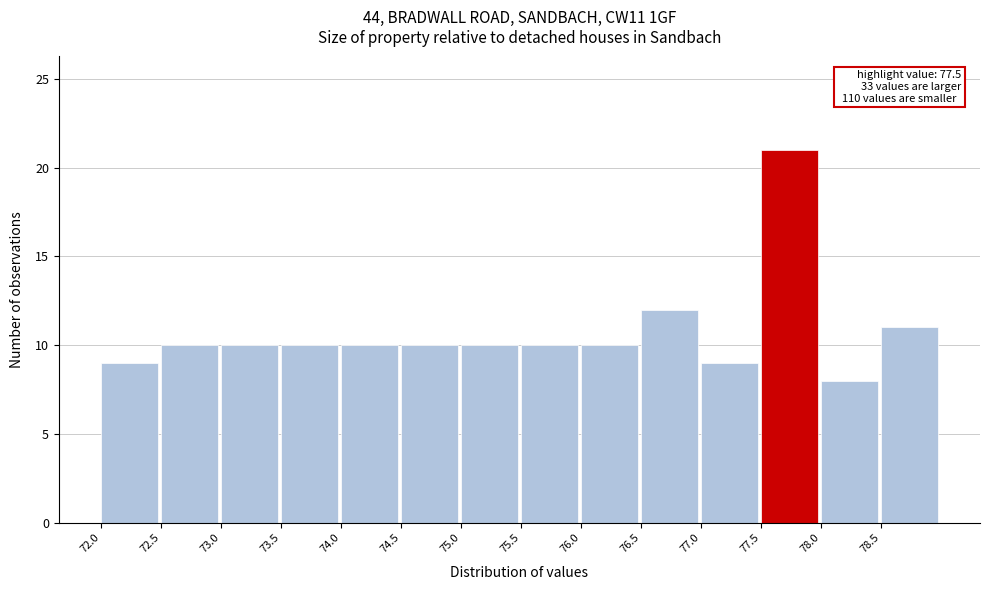

Which range on the x-axis has the tallest bar?

77.5 to 78.0